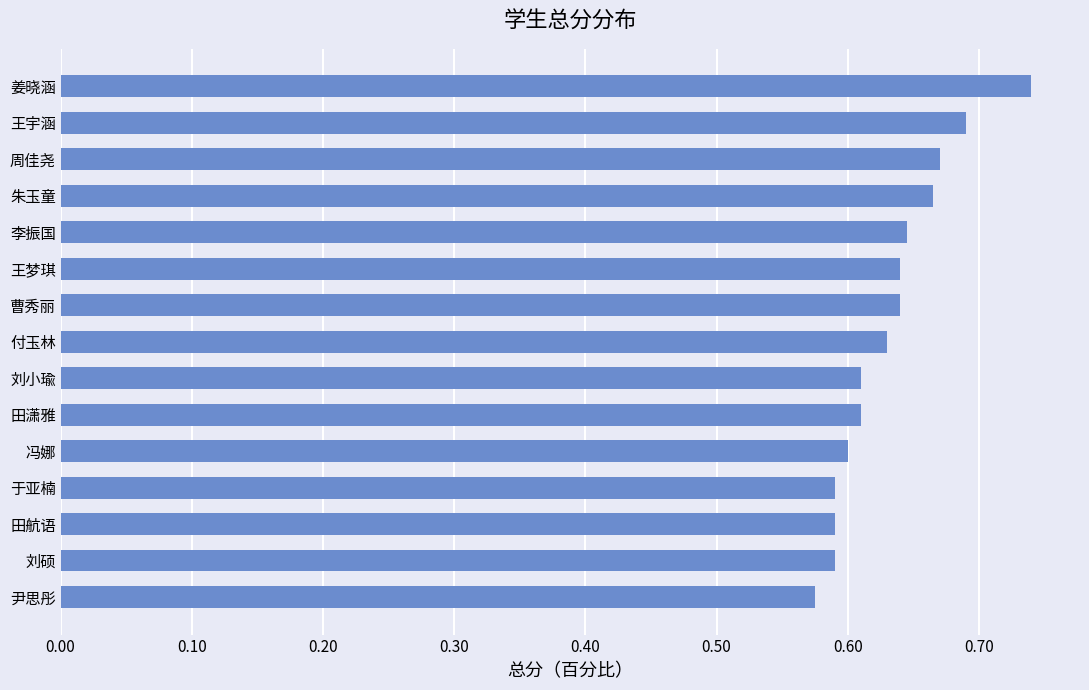

True or false: the data shows 0.8 at 刘硕.

False